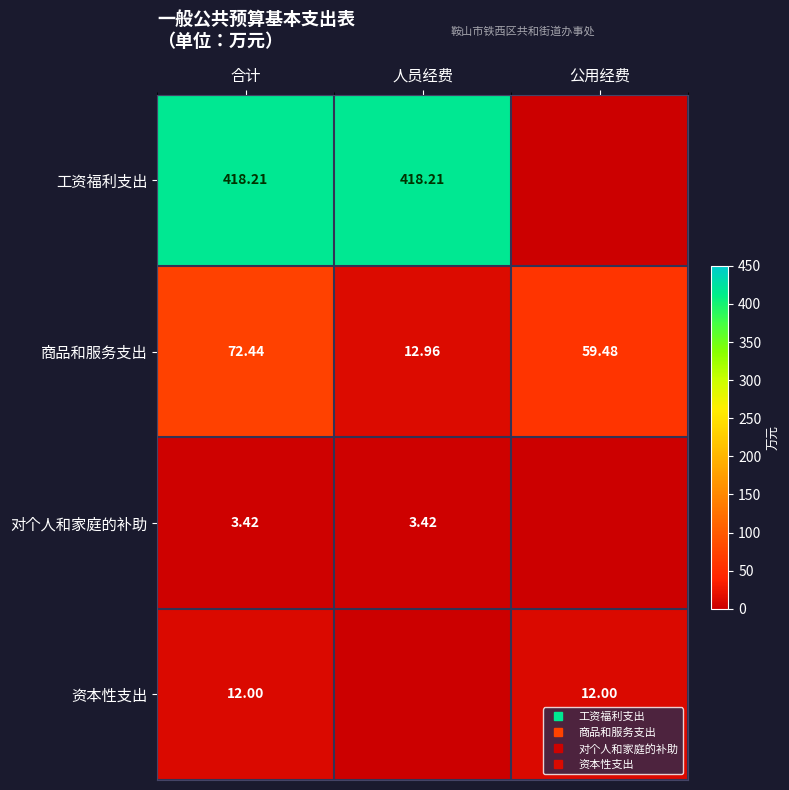

Which category has the lowest value in the 资本性支出 series?

人员经费